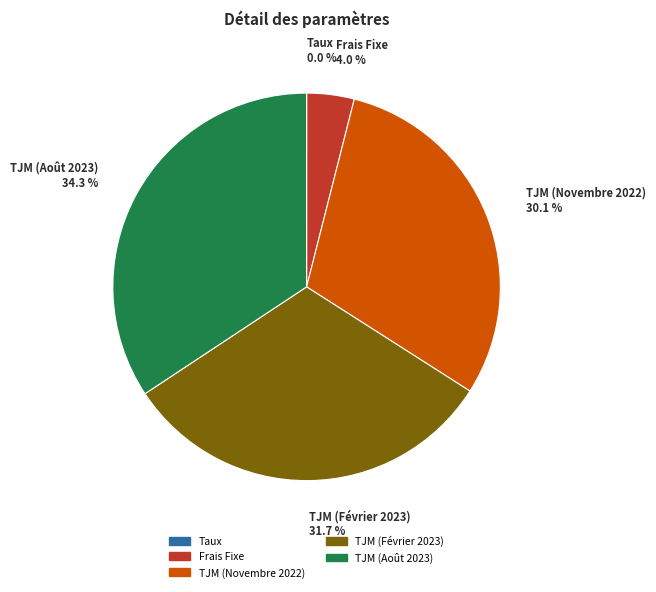

To the nearest percent, what portion does TJM (Février 2023) represent?

32%